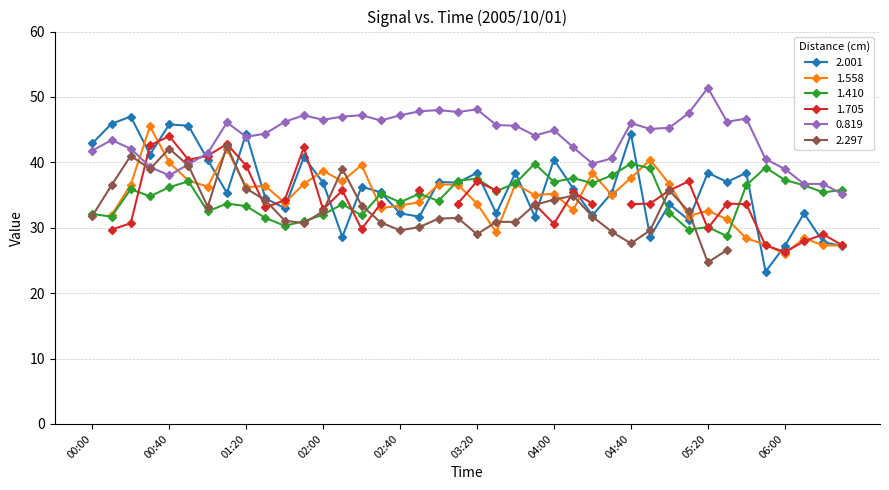

Between 04:00 and 04:50, which is larger?

04:00